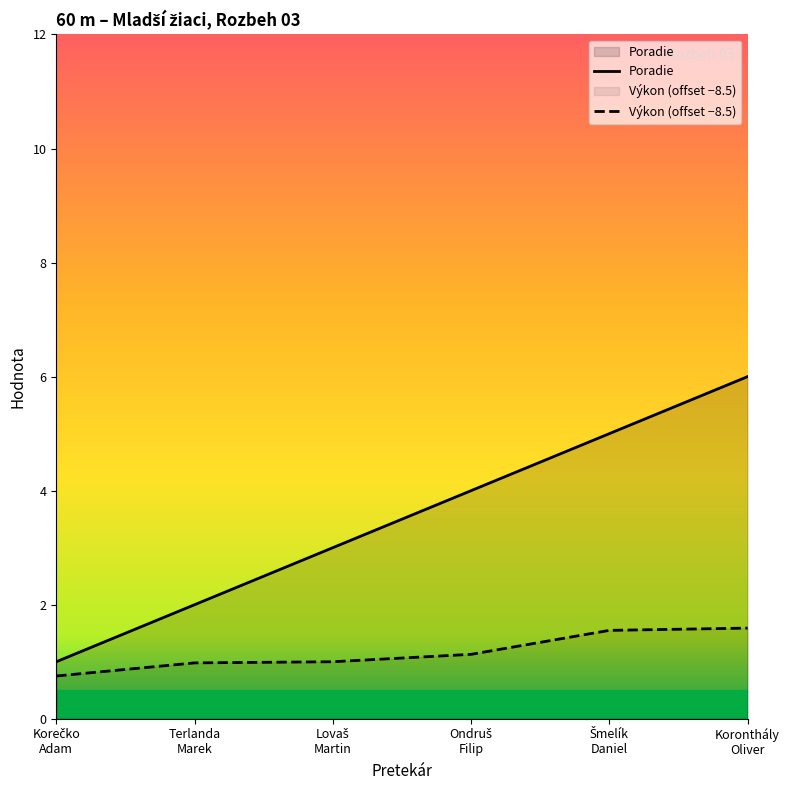

Reading right to left, extract all data points from this chart.

Poradie: Koronthály
Oliver=6.0	Šmelík
Daniel=5.0	Ondruš
Filip=4.0	Lovaš
Martin=3.0	Terlanda
Marek=2.0	Korečko
Adam=1.0
Výkon: Koronthály
Oliver=1.6	Šmelík
Daniel=1.6	Ondruš
Filip=1.1	Lovaš
Martin=1.0	Terlanda
Marek=1.0	Korečko
Adam=0.8